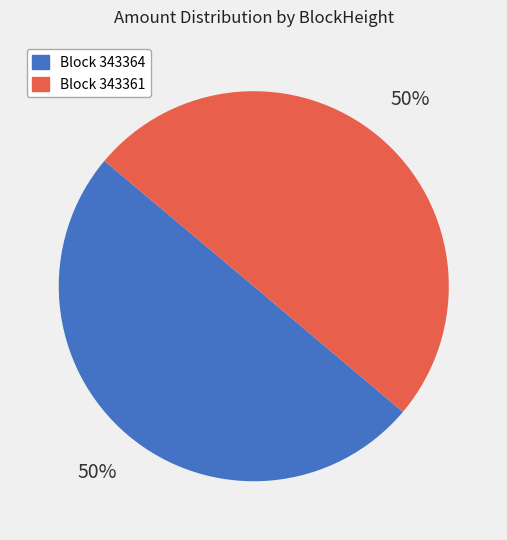

Approximately how many times larger is the value at Block 343364 compared to Block 343361?

1.0